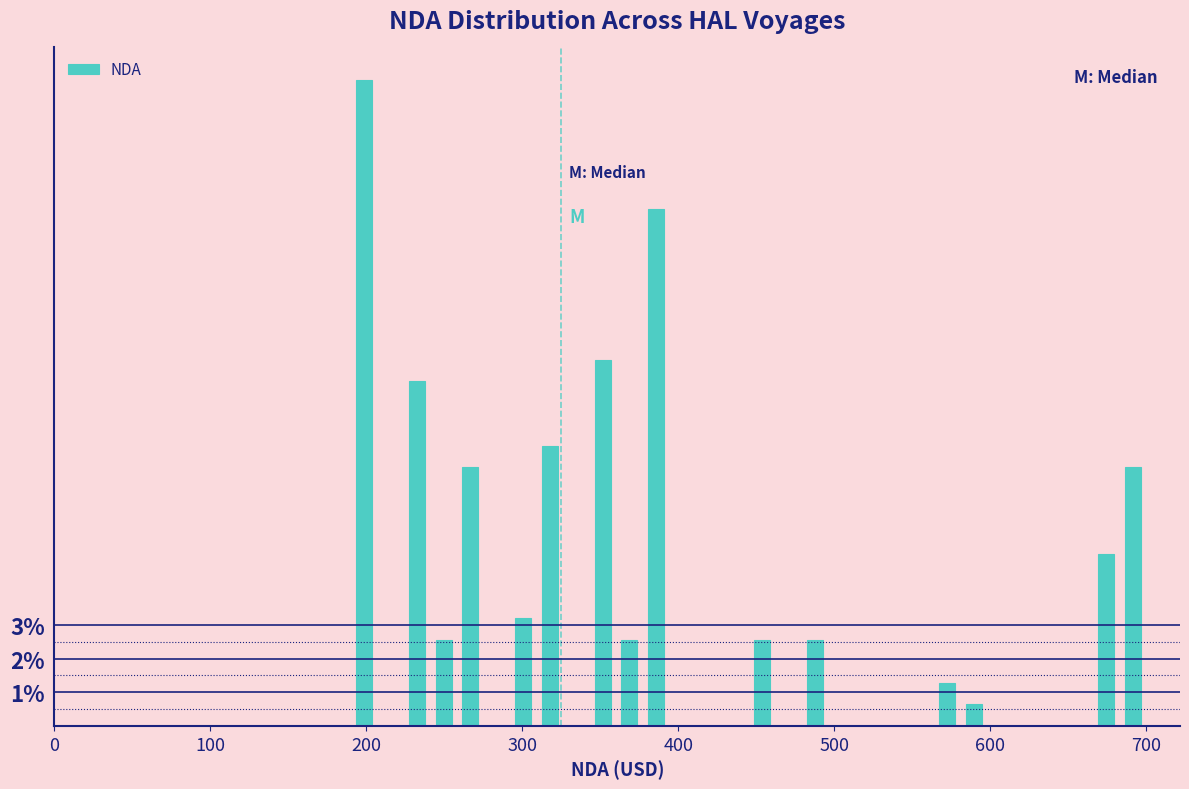

Read against the x-axis, roughly where is the centre of the tallest bar?

200